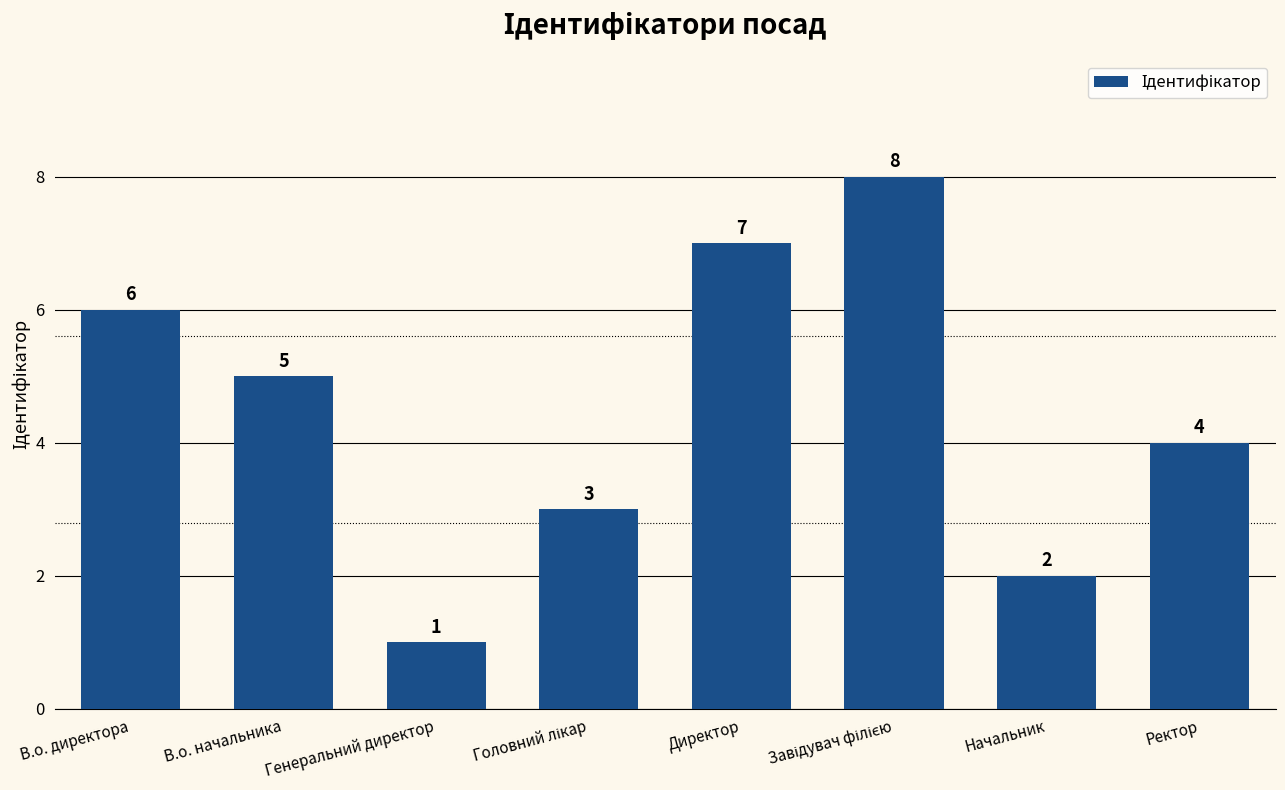

What is the ratio of the value at Ректор to the value at Генеральний директор?

4.0